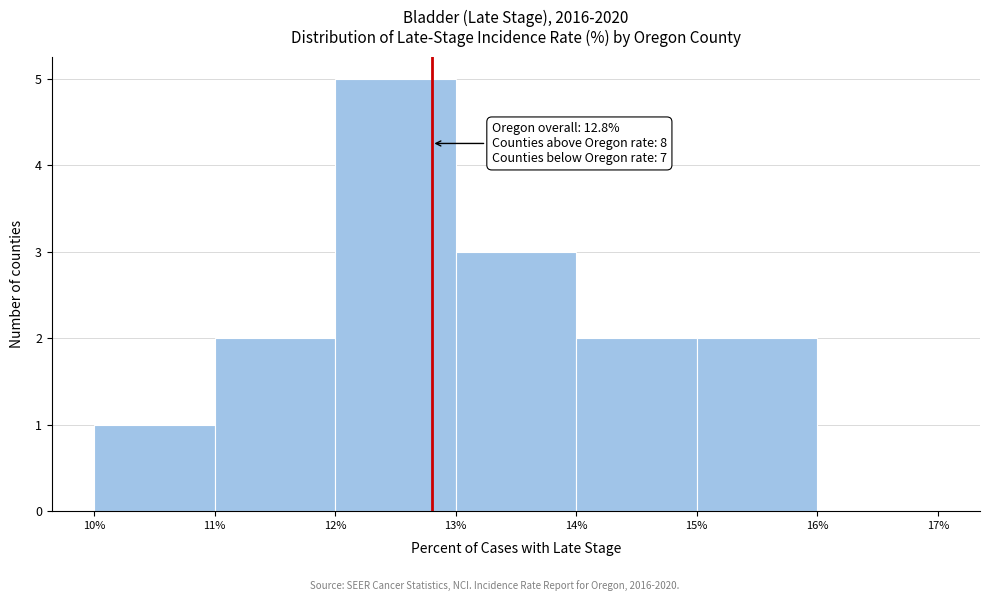

Over which range of the x-axis is the bar tallest?

12% to 13%